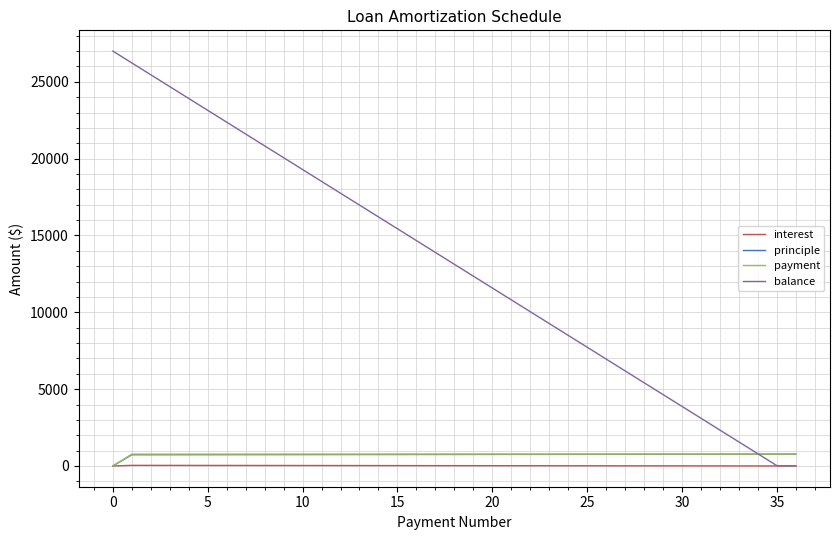

Count the number of categories in the chart.

37